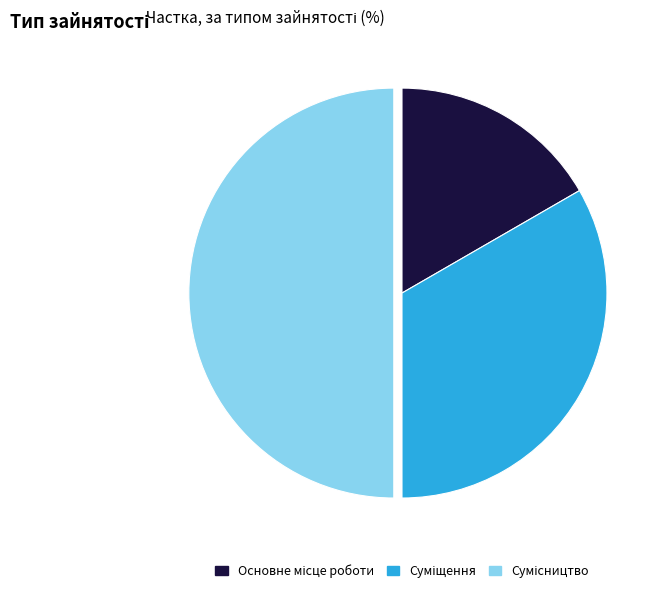

Is Суміщення the majority of the pie?

No